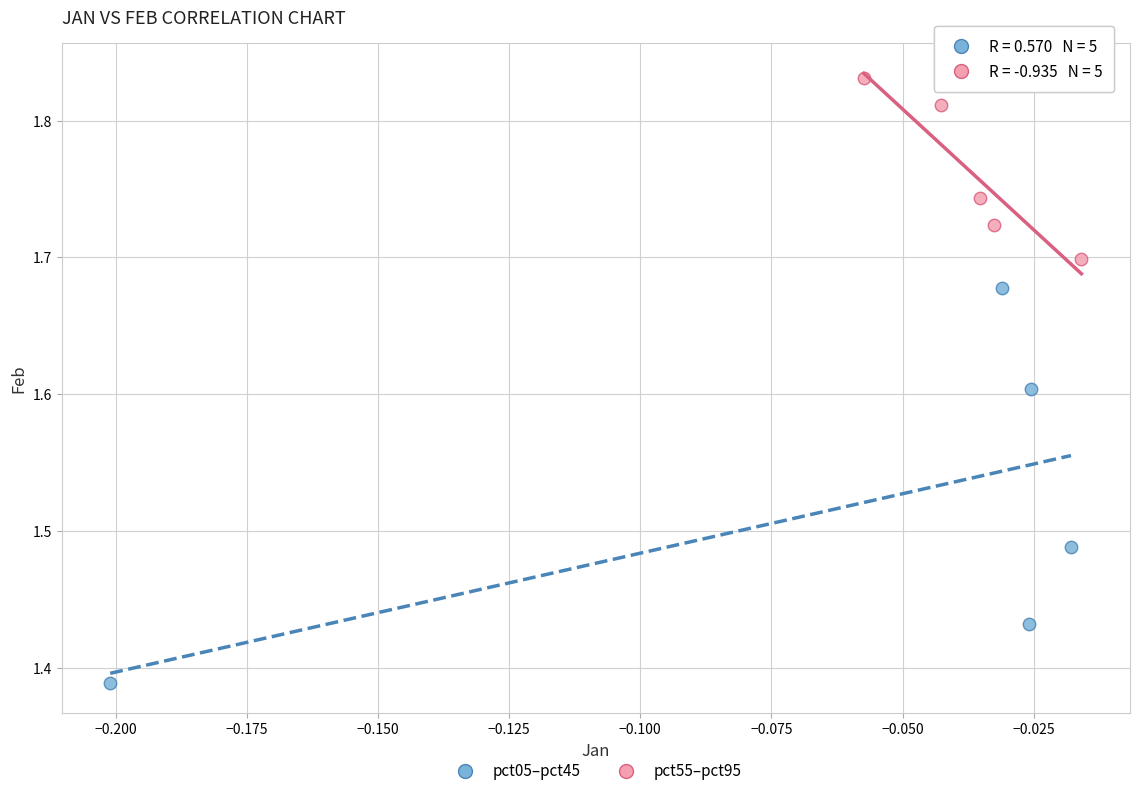

Which series reaches the minimum Y coordinate?

pct05–pct45